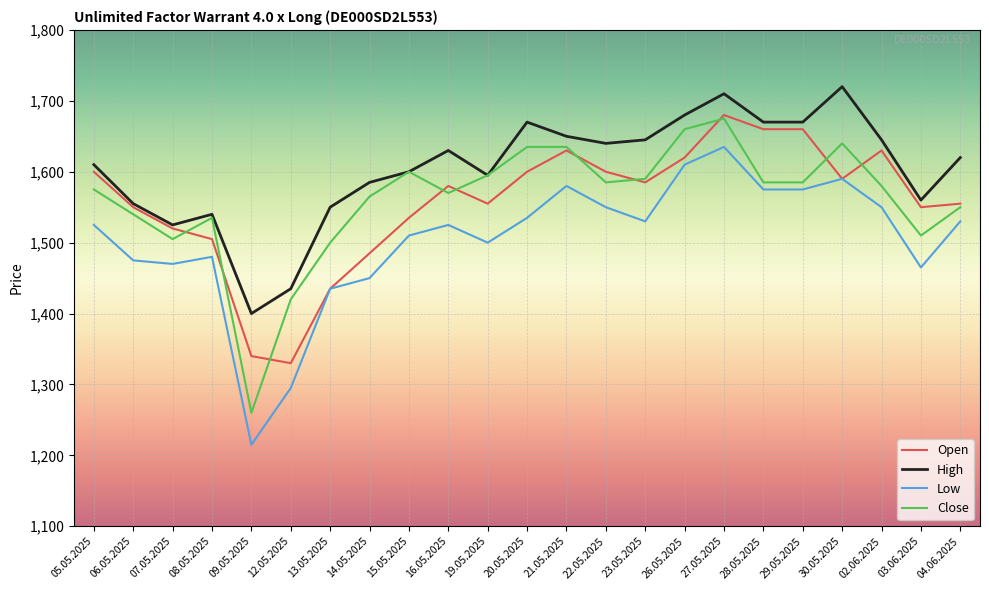

What are all the series names shown in the legend?

Open, High, Low, Close